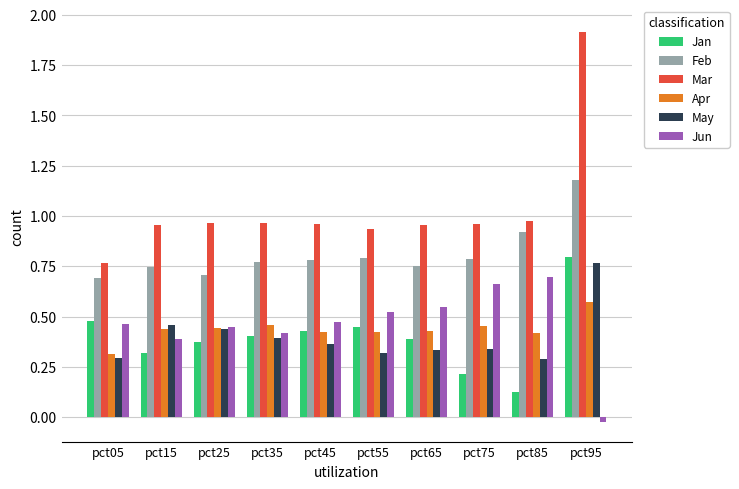

What are all the series names shown in the legend?

Jan, Feb, Mar, Apr, May, Jun